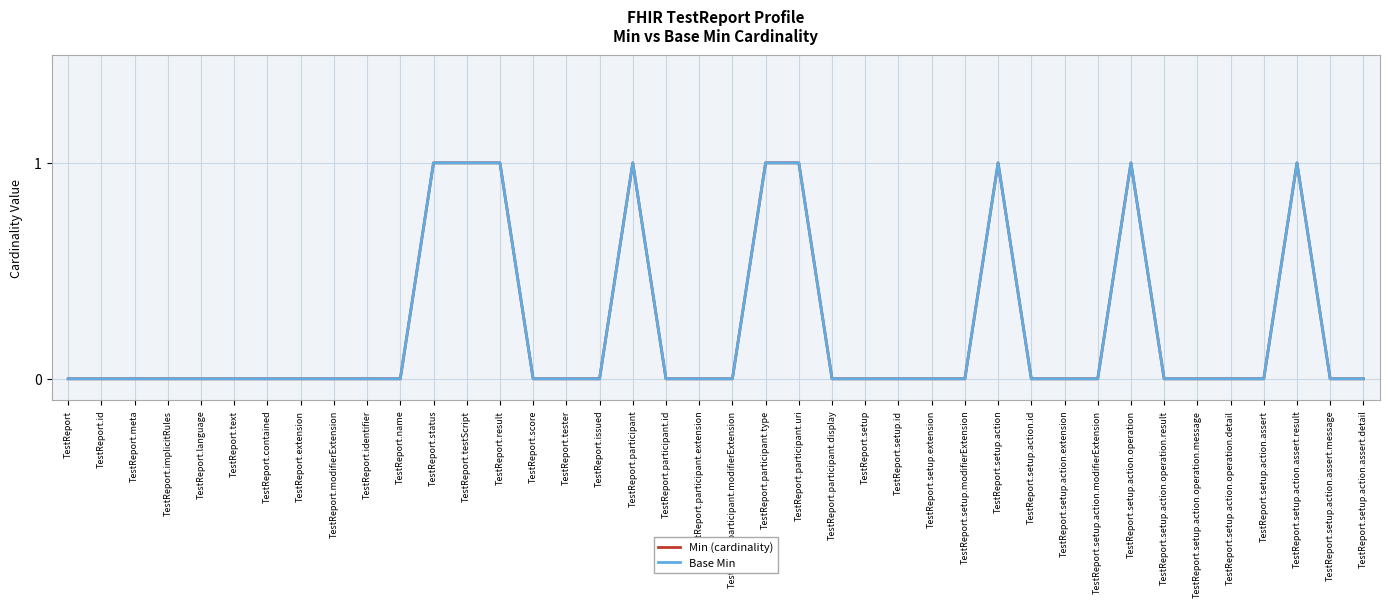

Reading left to right, list all the values displayed in this chart.

Min (cardinality): TestReport=0	TestReport.id=0	TestReport.meta=0	TestReport.implicitRules=0	TestReport.language=0	TestReport.text=0	TestReport.contained=0	TestReport.extension=0	TestReport.modifierExtension=0	TestReport.identifier=0	TestReport.name=0	TestReport.status=1	TestReport.testScript=1	TestReport.result=1	TestReport.score=0	TestReport.tester=0	TestReport.issued=0	TestReport.participant=1	TestReport.participant.id=0	TestReport.participant.extension=0	TestReport.participant.modifierExtension=0	TestReport.participant.type=1	TestReport.participant.uri=1	TestReport.participant.display=0	TestReport.setup=0	TestReport.setup.id=0	TestReport.setup.extension=0	TestReport.setup.modifierExtension=0	TestReport.setup.action=1	TestReport.setup.action.id=0	TestReport.setup.action.extension=0	TestReport.setup.action.modifierExtension=0	TestReport.setup.action.operation=1	TestReport.setup.action.operation.result=0	TestReport.setup.action.operation.message=0	TestReport.setup.action.operation.detail=0	TestReport.setup.action.assert=0	TestReport.setup.action.assert.result=1	TestReport.setup.action.assert.message=0	TestReport.setup.action.assert.detail=0
Base Min: TestReport=0	TestReport.id=0	TestReport.meta=0	TestReport.implicitRules=0	TestReport.language=0	TestReport.text=0	TestReport.contained=0	TestReport.extension=0	TestReport.modifierExtension=0	TestReport.identifier=0	TestReport.name=0	TestReport.status=1	TestReport.testScript=1	TestReport.result=1	TestReport.score=0	TestReport.tester=0	TestReport.issued=0	TestReport.participant=1	TestReport.participant.id=0	TestReport.participant.extension=0	TestReport.participant.modifierExtension=0	TestReport.participant.type=1	TestReport.participant.uri=1	TestReport.participant.display=0	TestReport.setup=0	TestReport.setup.id=0	TestReport.setup.extension=0	TestReport.setup.modifierExtension=0	TestReport.setup.action=1	TestReport.setup.action.id=0	TestReport.setup.action.extension=0	TestReport.setup.action.modifierExtension=0	TestReport.setup.action.operation=1	TestReport.setup.action.operation.result=0	TestReport.setup.action.operation.message=0	TestReport.setup.action.operation.detail=0	TestReport.setup.action.assert=0	TestReport.setup.action.assert.result=1	TestReport.setup.action.assert.message=0	TestReport.setup.action.assert.detail=0